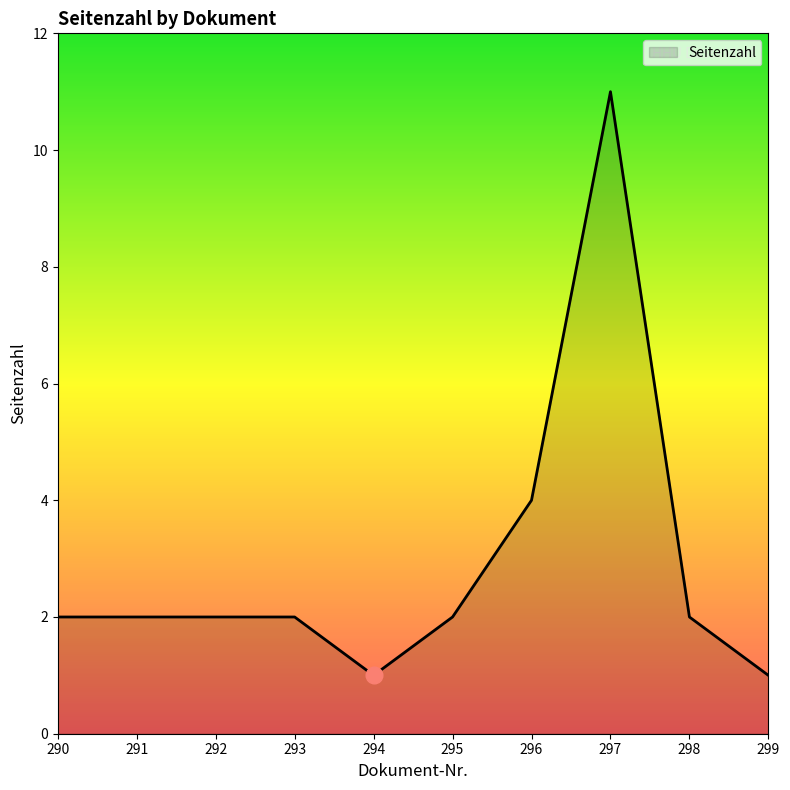

What is the average value?

3